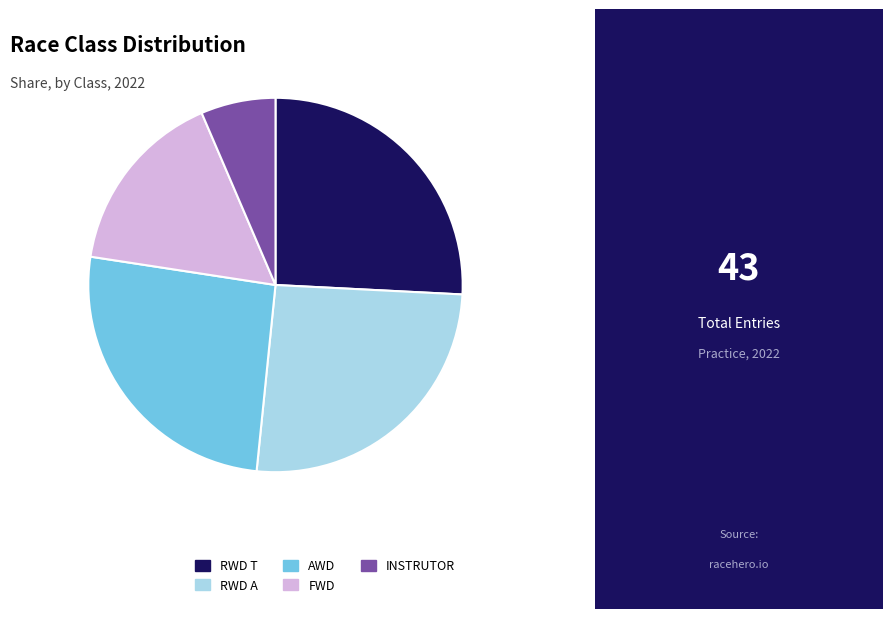

Which slice is the smallest?

INSTRUTOR